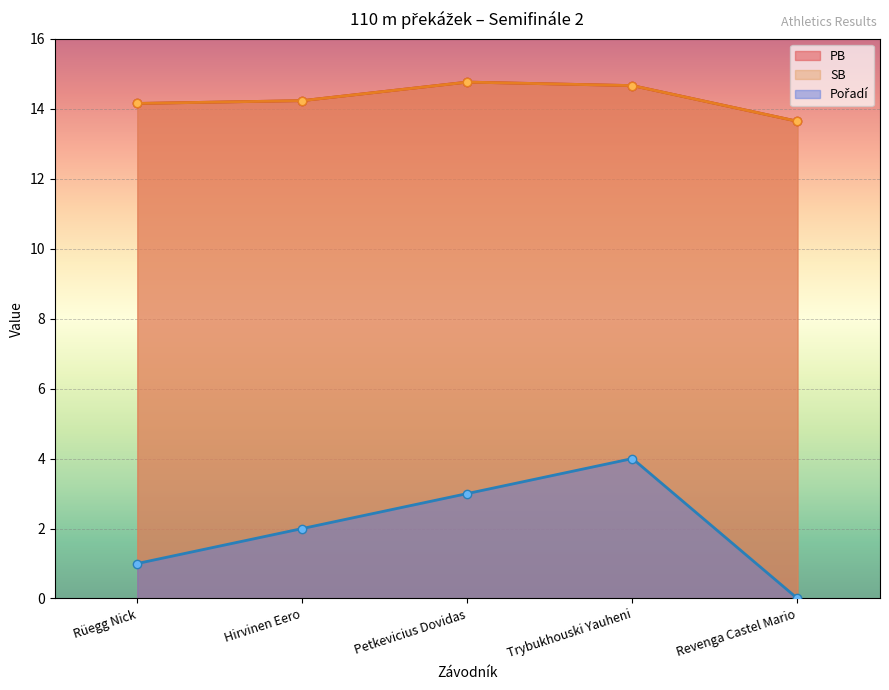

Reading left to right, what are all the values shown in this chart?

PB: Rüegg Nick=14.2	Hirvinen Eero=14.2	Petkevicius Dovidas=14.8	Trybukhouski Yauheni=14.7	Revenga Castel Mario=13.6
SB: Rüegg Nick=14.2	Hirvinen Eero=14.2	Petkevicius Dovidas=14.8	Trybukhouski Yauheni=14.7	Revenga Castel Mario=13.6
Pořadí: Rüegg Nick=1.0	Hirvinen Eero=2.0	Petkevicius Dovidas=3.0	Trybukhouski Yauheni=4.0	Revenga Castel Mario=0.0